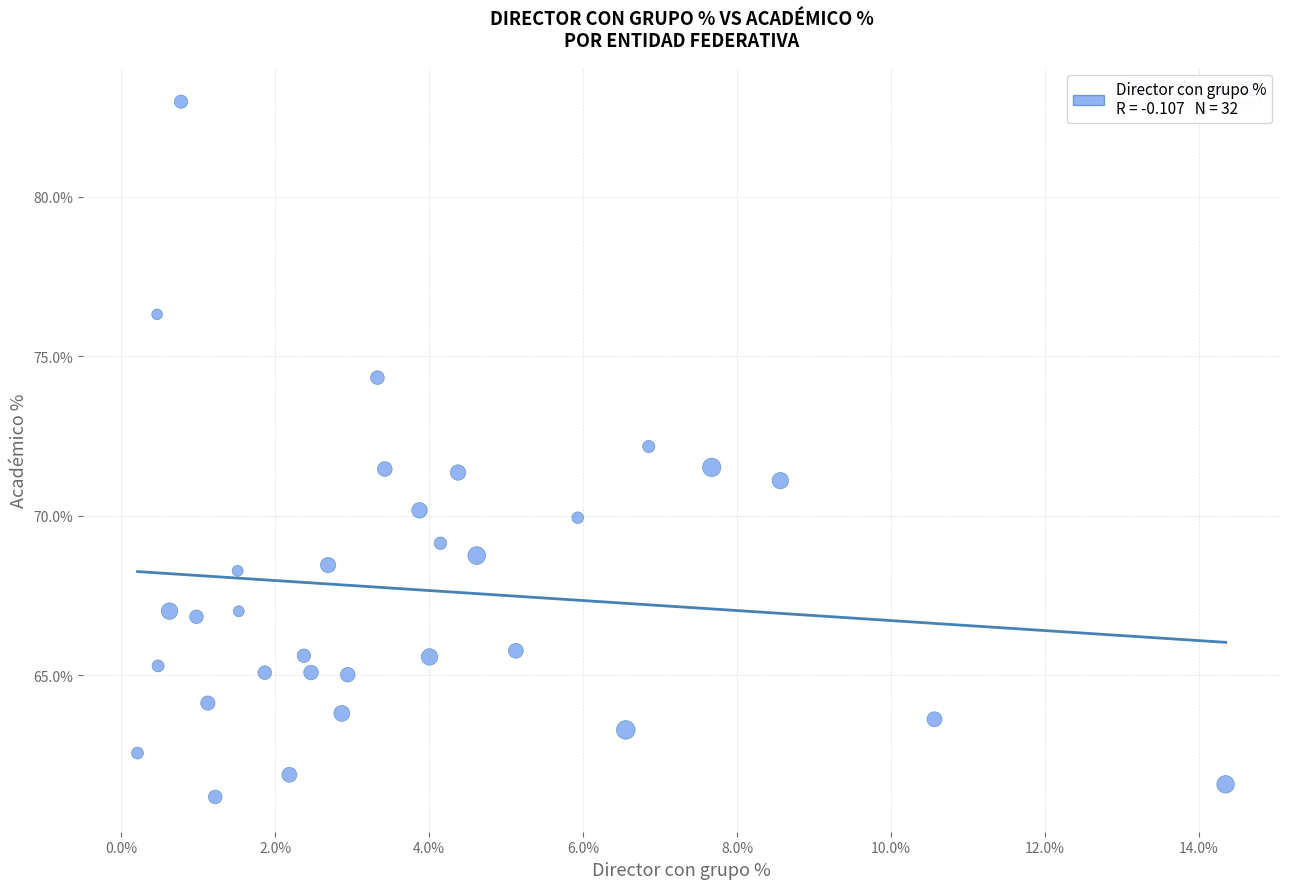

What is the range of X values (max minus min)?

14.1